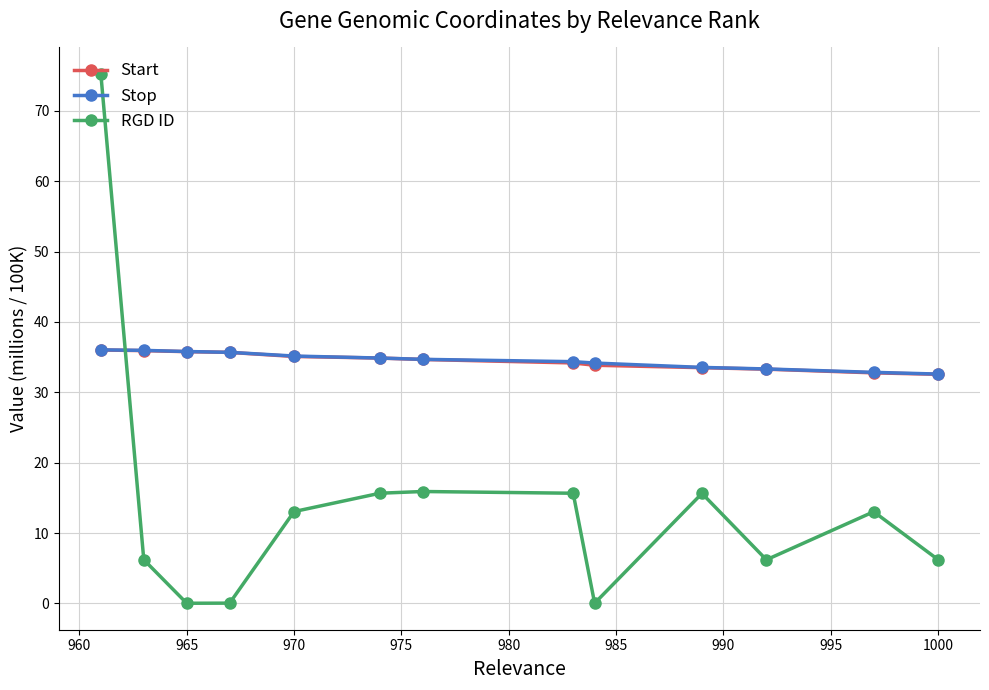

What is the maximum value for Stop?

36.0